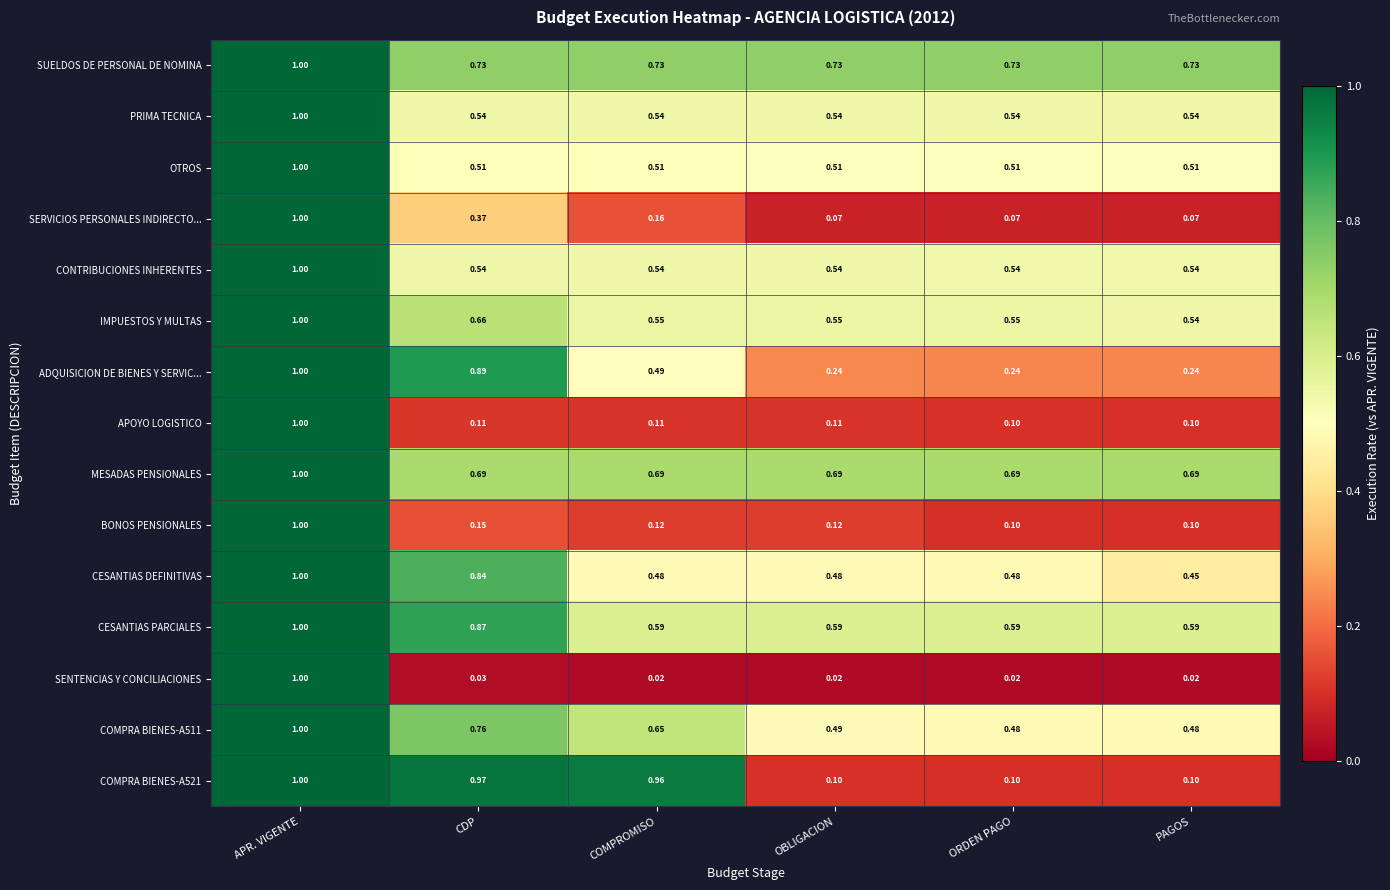

Which series has the largest range (max minus min)?

SENTENCIAS Y CONCILIACIONES